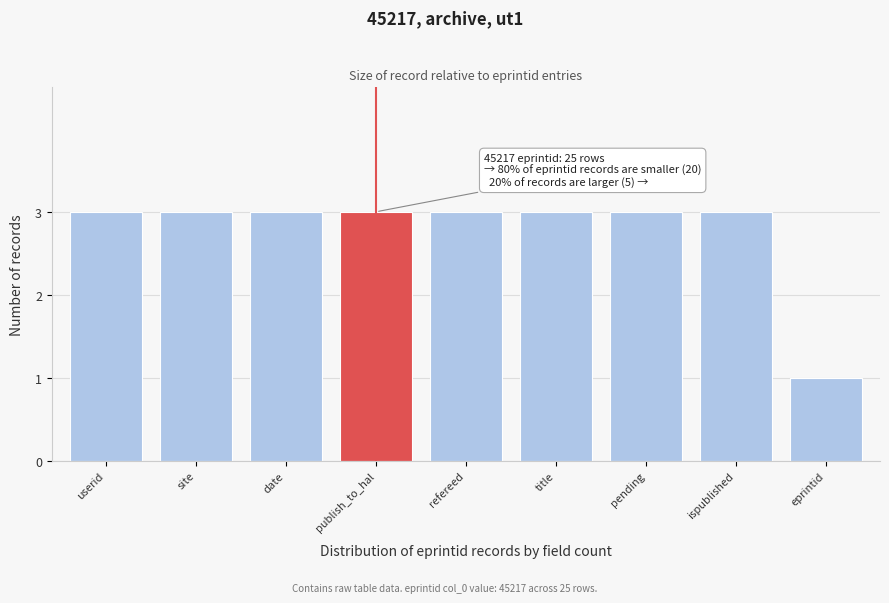

Reading left to right, extract all data points from this chart.

userid=3	site=3	date=3	publish_to_hal=3	refereed=3	title=3	pending=3	ispublished=3	eprintid=1